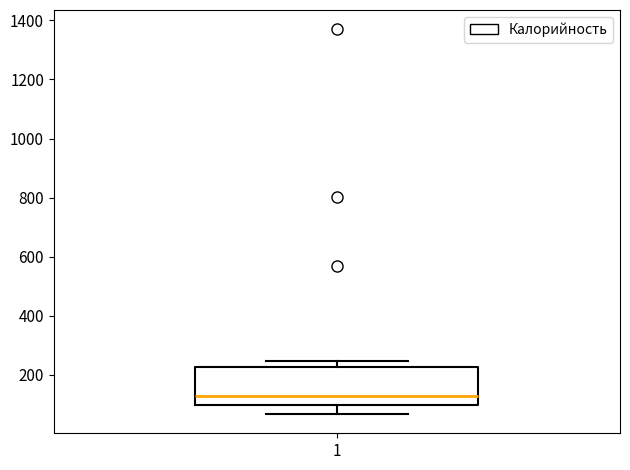

Where is the upper edge of the box at x = 1 on the y-axis? The values are not printed on the chart, so give them approximately, as read against the axis.

220